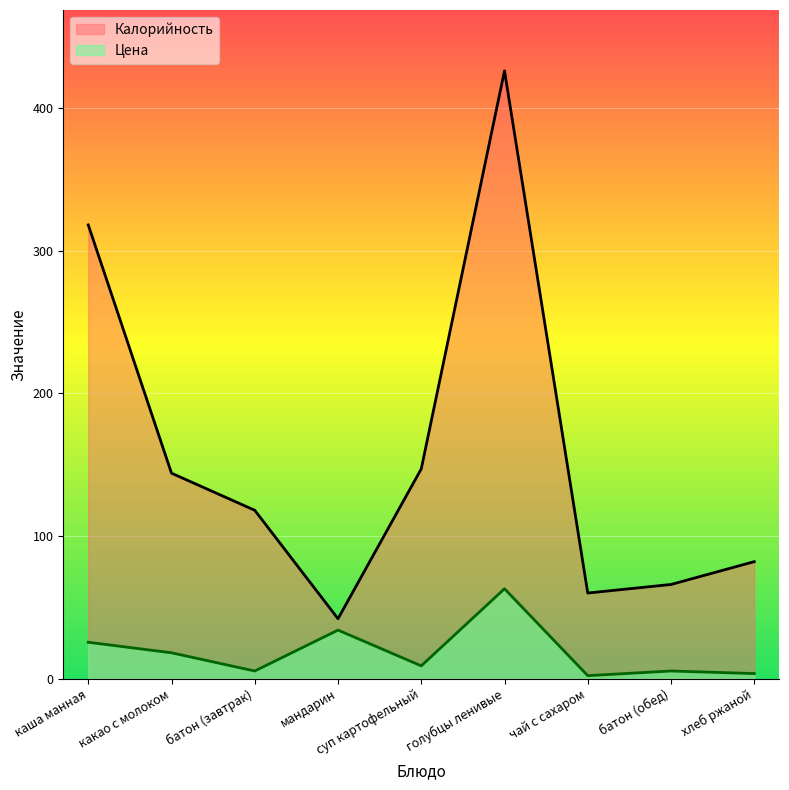

At which category is the sum across all series the highest?

голубцы ленивые